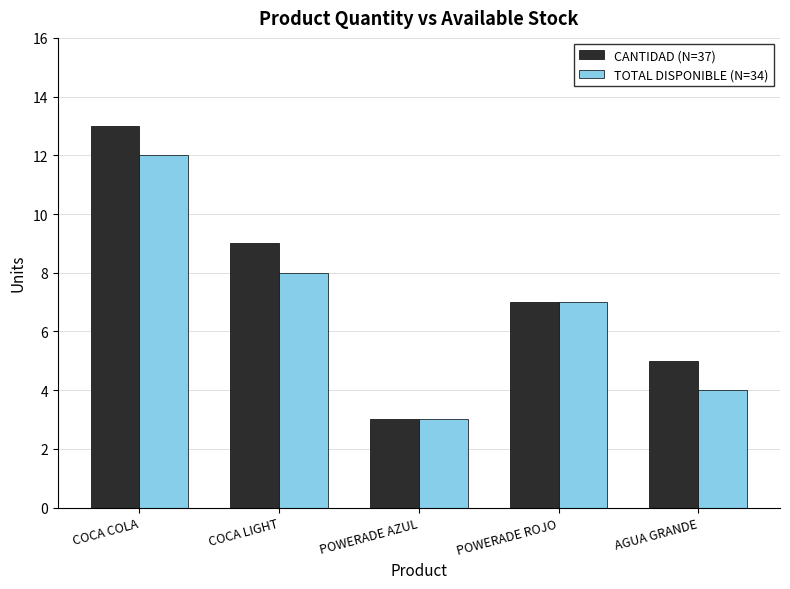

How many bars are there in each group?

2